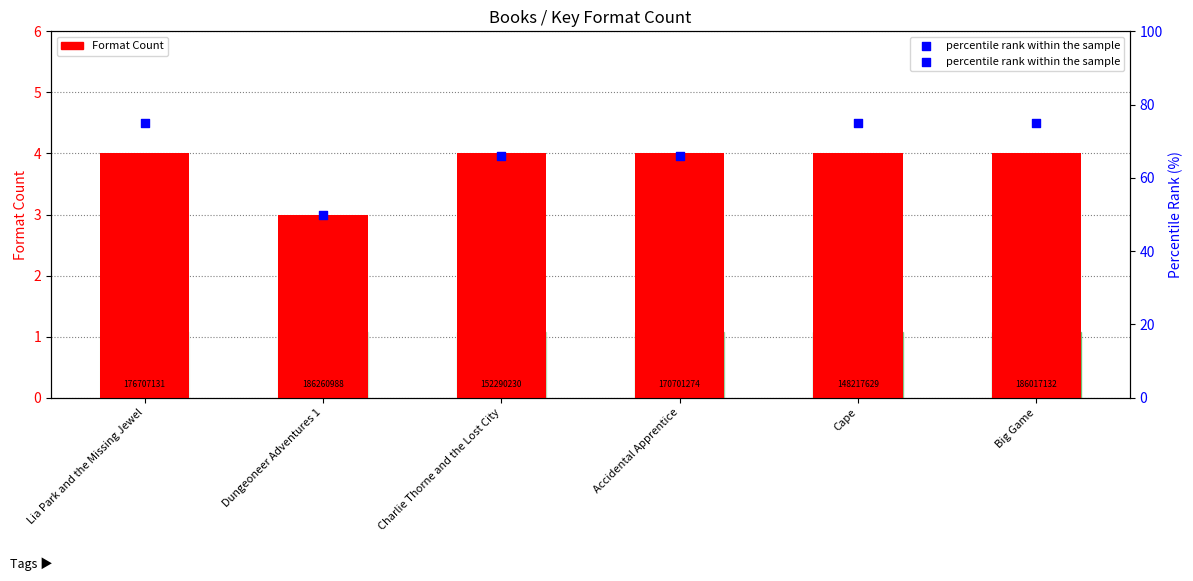

Which series has the largest Y range (max minus min)?

percentile rank within the sample